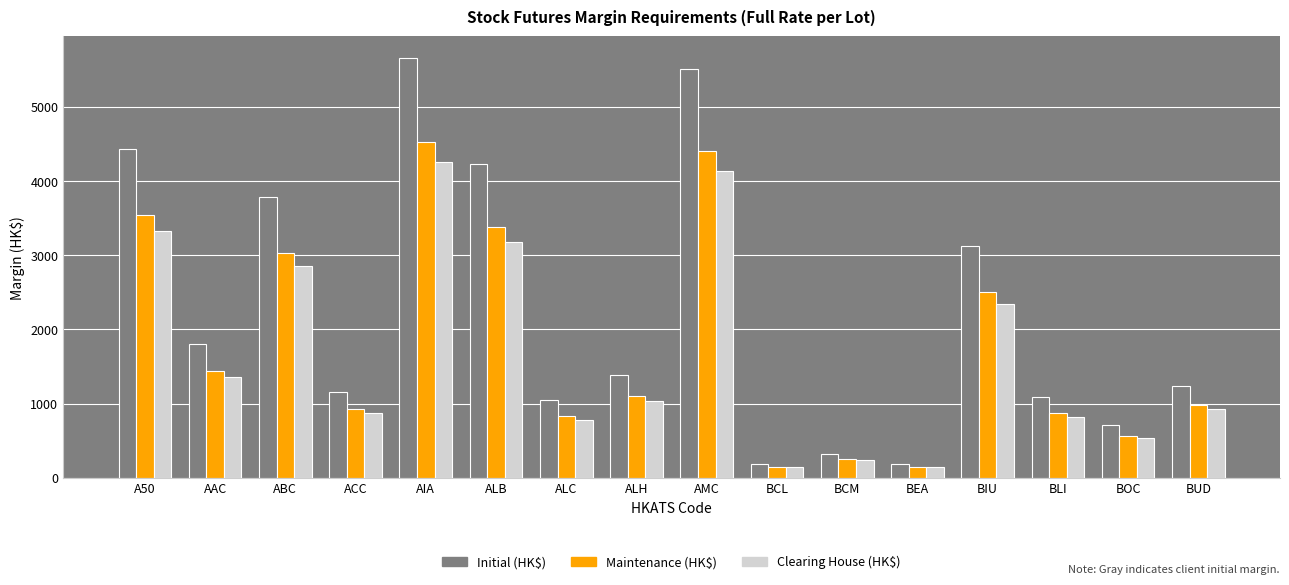

What is the maximum value for Initial (HK$)?

5665